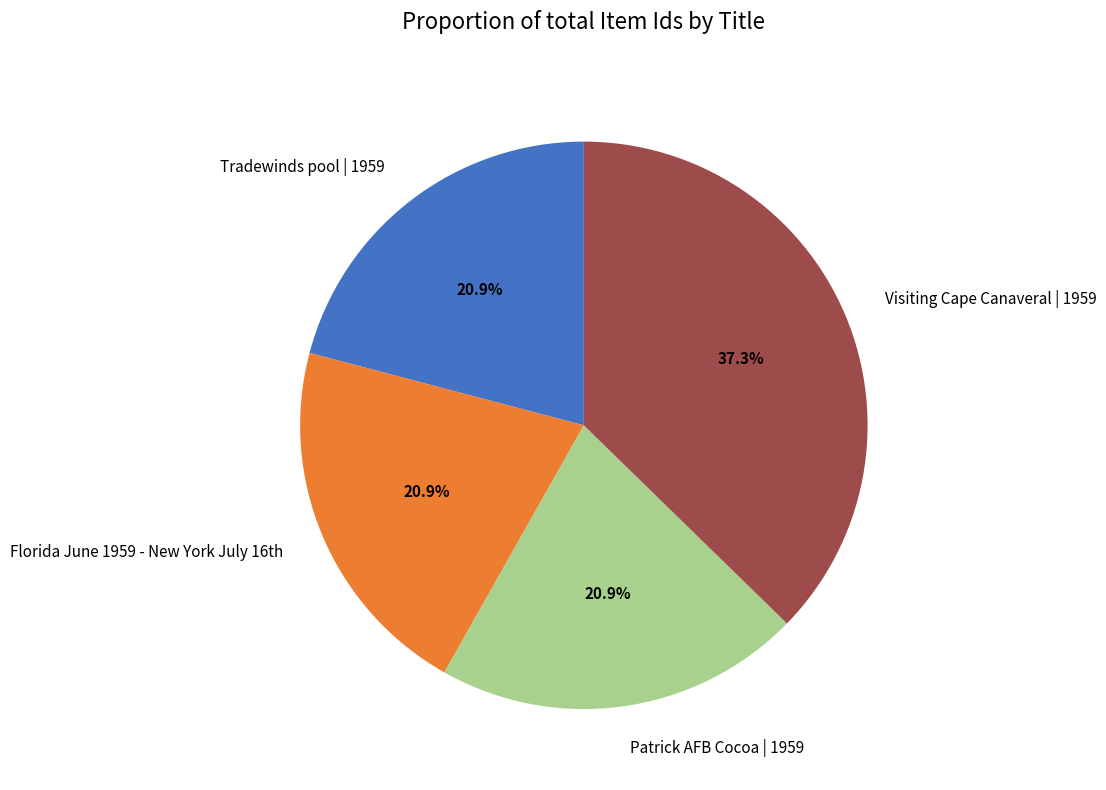

Which category has the biggest portion of the pie?

Visiting Cape Canaveral | 1959